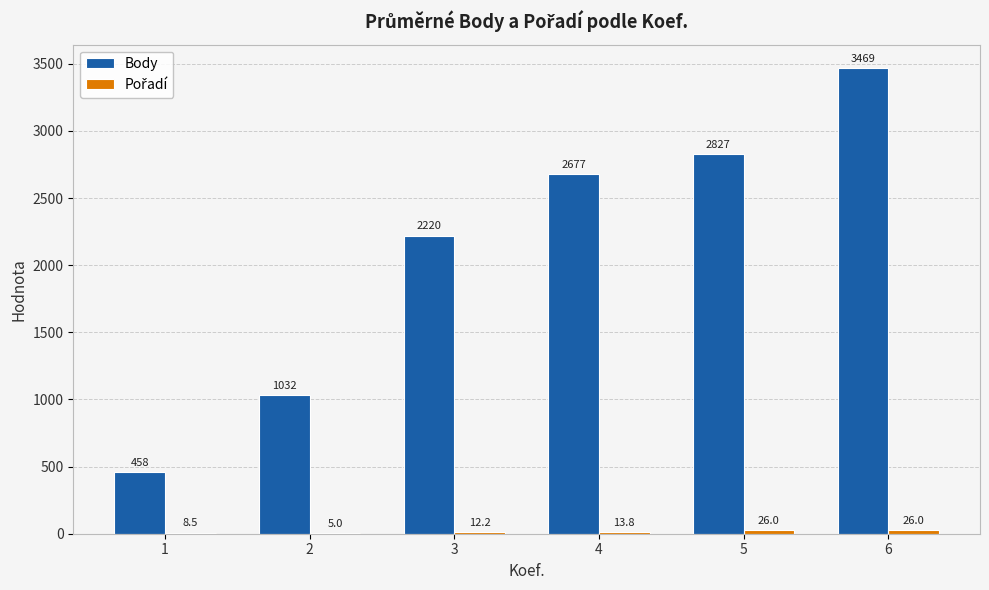

Is it true that Body equals 2827.0 at 5?

True